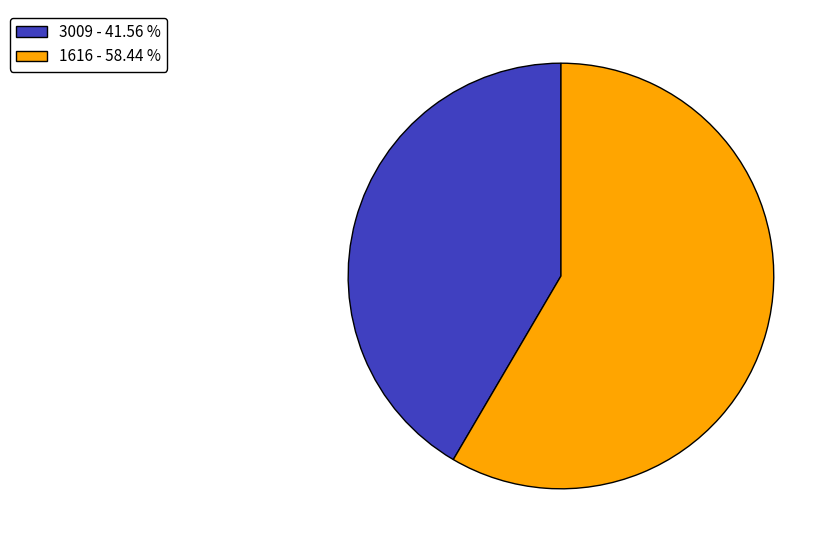

Approximately how many times larger is the value at 3009 - 41.56 % compared to 1616 - 58.44 %?

0.7